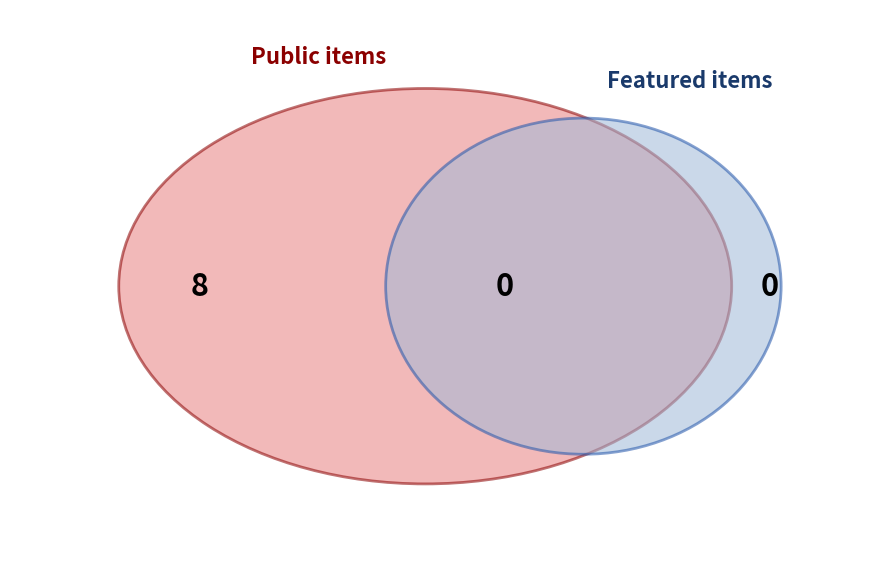

At 39257, list the series in order from largest to smallest.

public, featured